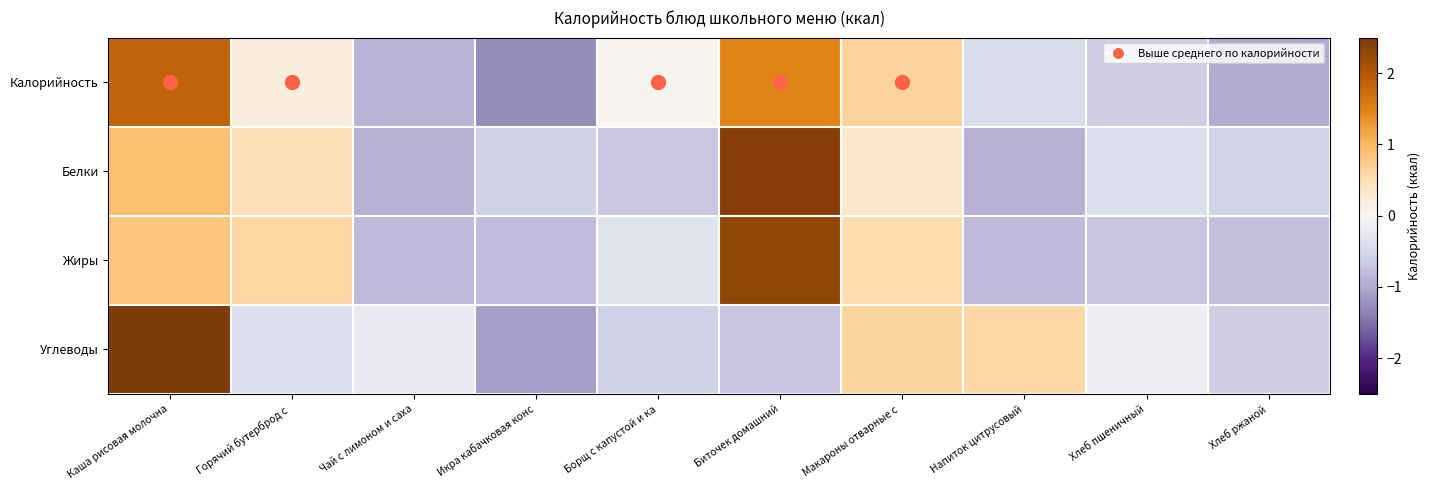

Reading left to right, extract all data points from this chart.

Калорийность: Каша рисовая молочна=1.9	Горячий бутерброд с =0.2	Чай с лимоном и саха=-0.9	Икра кабачковая конс=-1.3	Борщ с капустой и ка=0.0	Биточек домашний=1.5	Макароны отварные с =0.6	Напиток цитрусовый=-0.4	Хлеб пшеничный=-0.6	Хлеб ржаной=-1.0
Белки: Каша рисовая молочна=0.9	Горячий бутерброд с =0.5	Чай с лимоном и саха=-0.9	Икра кабачковая конс=-0.6	Борщ с капустой и ка=-0.7	Биточек домашний=2.4	Макароны отварные с =0.3	Напиток цитрусовый=-0.9	Хлеб пшеничный=-0.4	Хлеб ржаной=-0.6
Жиры: Каша рисовая молочна=0.8	Горячий бутерброд с =0.6	Чай с лимоном и саха=-0.8	Икра кабачковая конс=-0.8	Борщ с капустой и ка=-0.3	Биточек домашний=2.3	Макароны отварные с =0.5	Напиток цитрусовый=-0.8	Хлеб пшеничный=-0.7	Хлеб ржаной=-0.8
Углеводы: Каша рисовая молочна=2.6	Горячий бутерброд с =-0.4	Чай с лимоном и саха=-0.2	Икра кабачковая конс=-1.1	Борщ с капустой и ка=-0.6	Биточек домашний=-0.7	Макароны отварные с =0.6	Напиток цитрусовый=0.6	Хлеб пшеничный=-0.1	Хлеб ржаной=-0.6